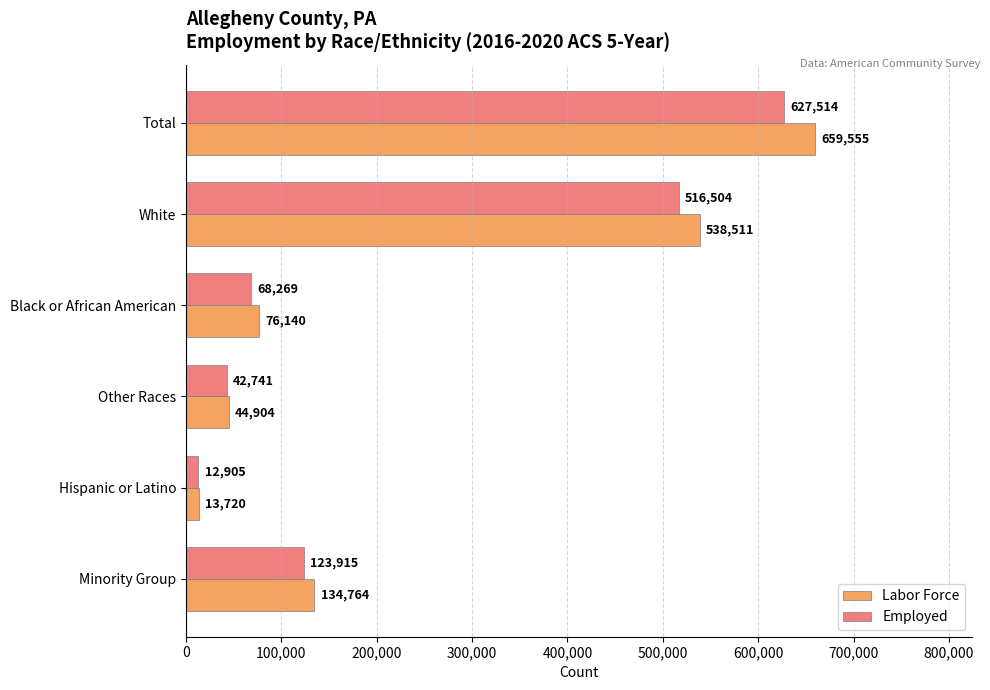

Count the number of data series in this chart.

2